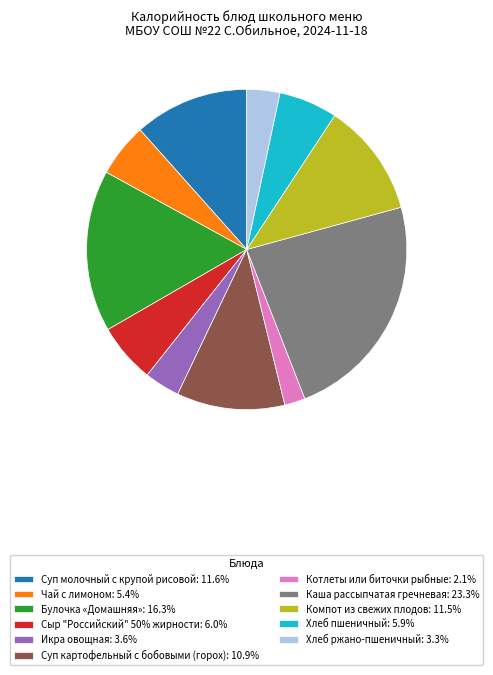

Combined, do Котлеты или биточки рыбные: 2.1% and Компот из свежих плодов: 11.5% account for over 50%?

No